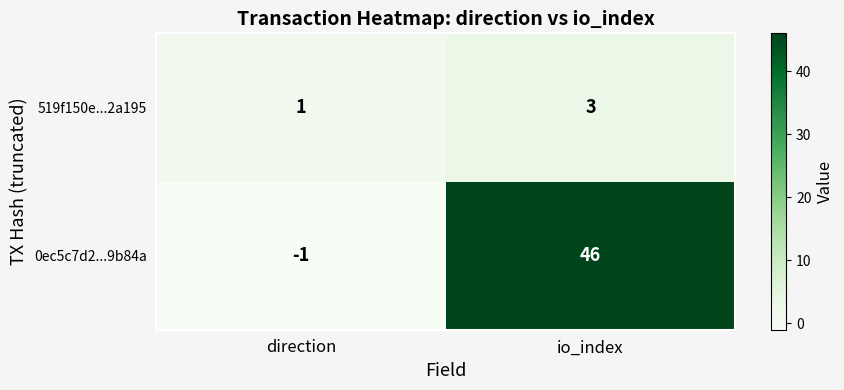

What is the greatest value displayed?

46